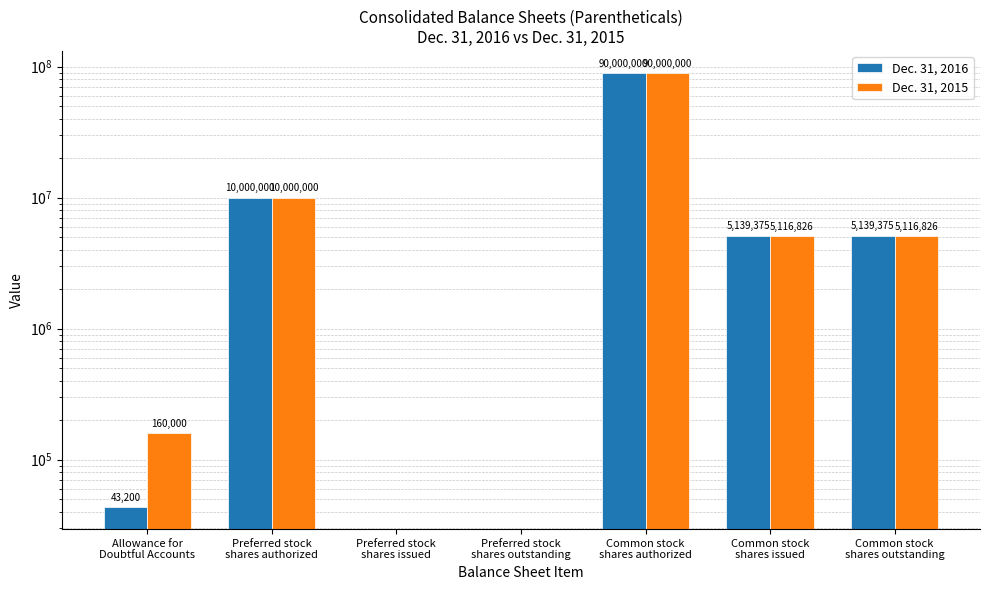

Reading left to right, extract all data points from this chart.

Dec. 31, 2016: Allowance for
Doubtful Accounts=43200	Preferred stock
shares authorized=10000000	Preferred stock
shares issued=0	Preferred stock
shares outstanding=0	Common stock
shares authorized=90000000	Common stock
shares issued=5139375	Common stock
shares outstanding=5139375
Dec. 31, 2015: Allowance for
Doubtful Accounts=160000	Preferred stock
shares authorized=10000000	Preferred stock
shares issued=0	Preferred stock
shares outstanding=0	Common stock
shares authorized=90000000	Common stock
shares issued=5116826	Common stock
shares outstanding=5116826